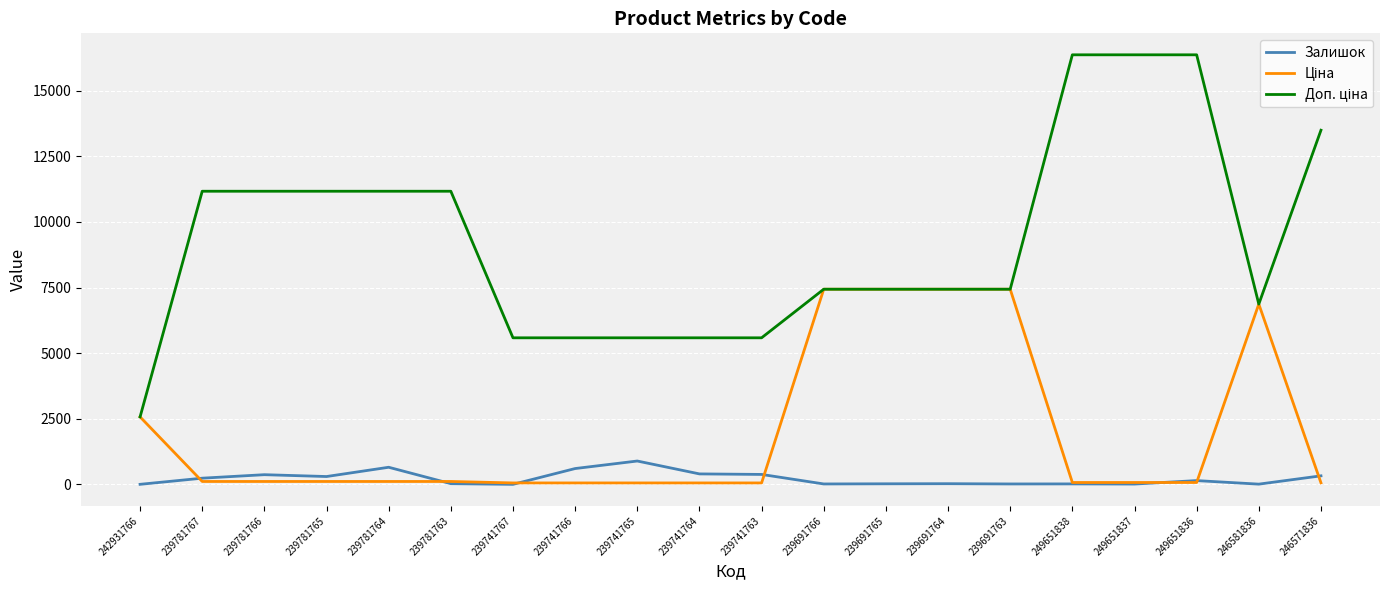

What is the greatest value displayed?

16366.5